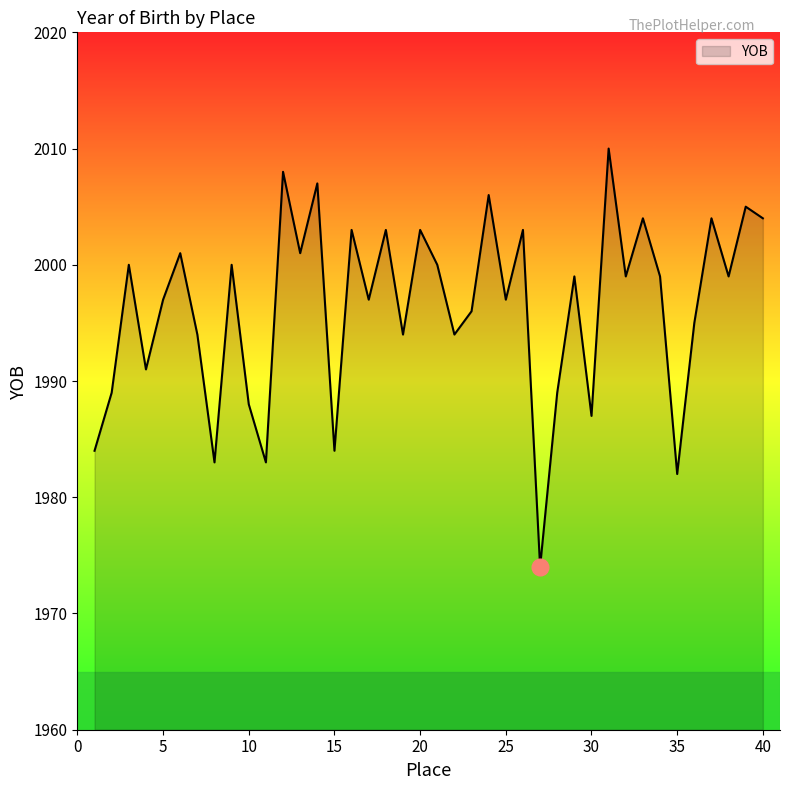

What is the difference between the maximum and minimum values?

36